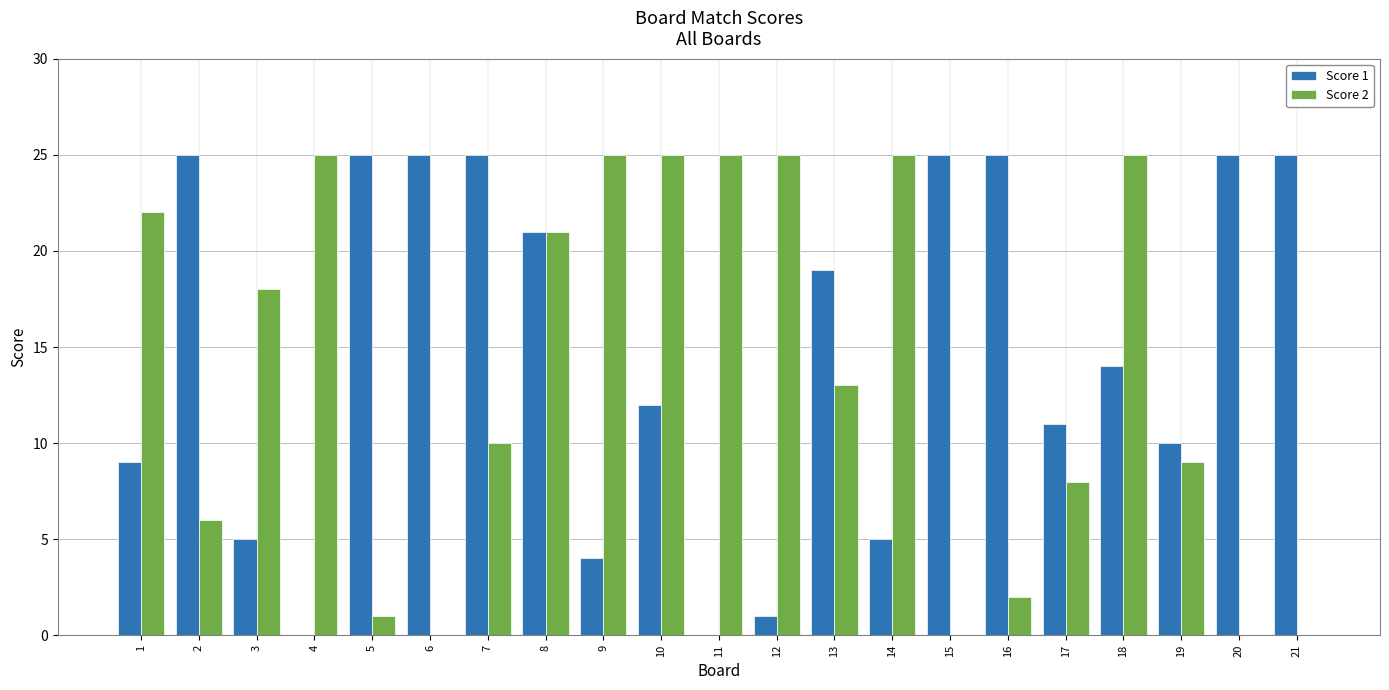

What are all the series names shown in the legend?

Score 1, Score 2